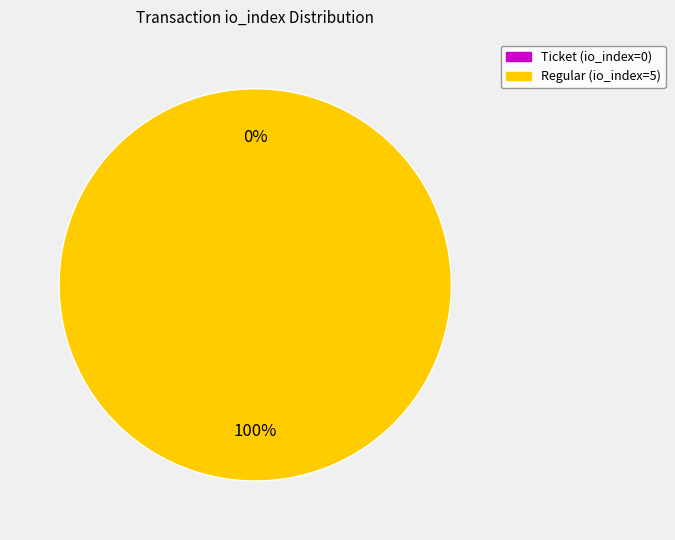

The Regular (io_index=5) slice represents 100% of the pie. True or false?

True